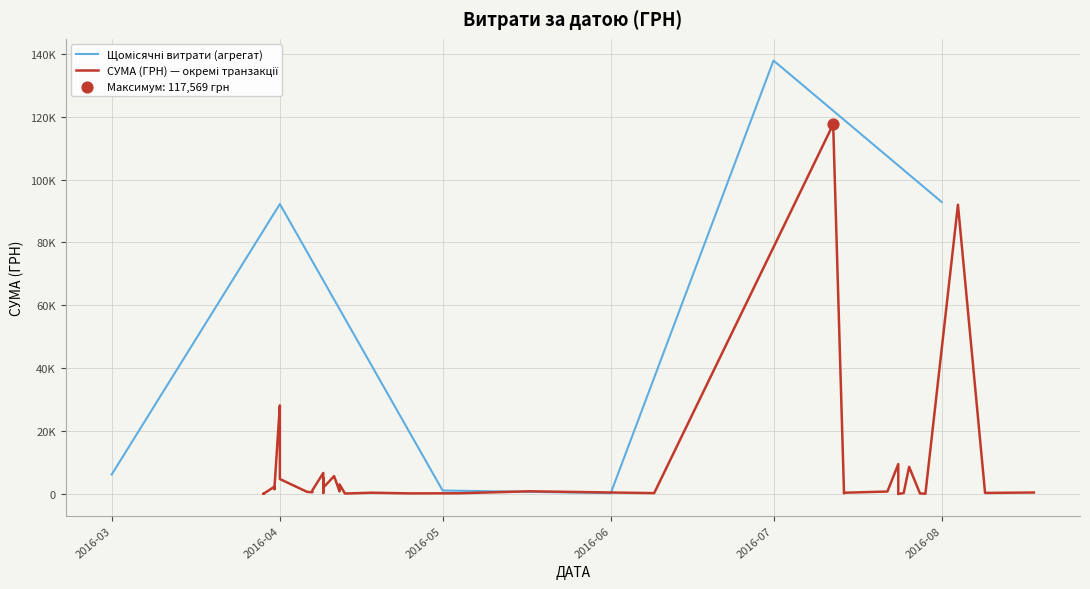

What is the ratio of the value at 09.04.2016 to the value at 14.07.2016?

0.8